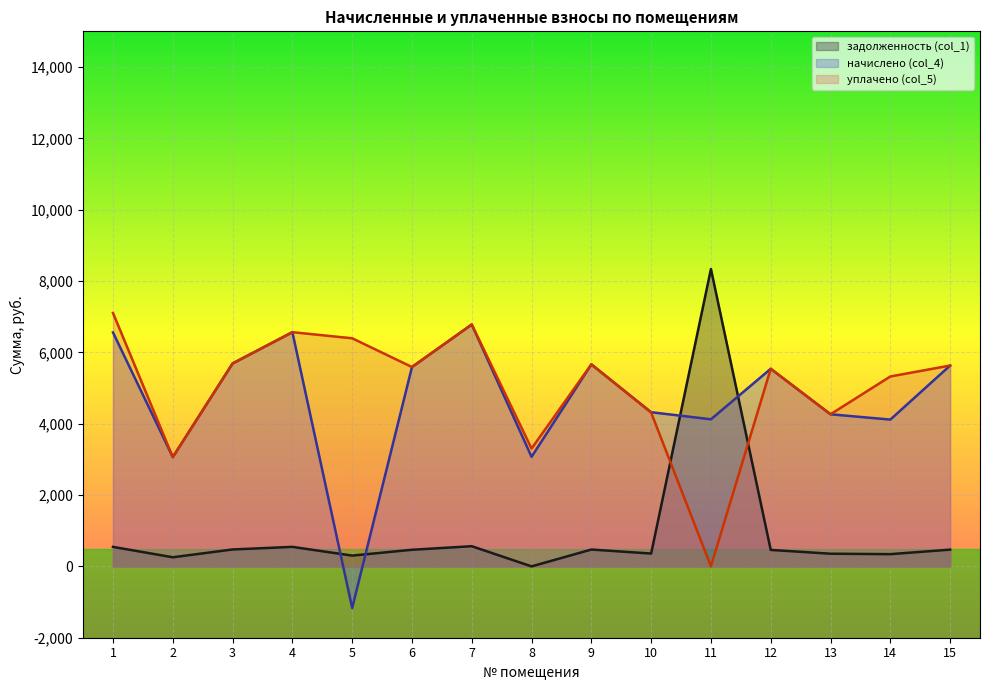

What is the spread (max minus min) of values at 3?

5214.3